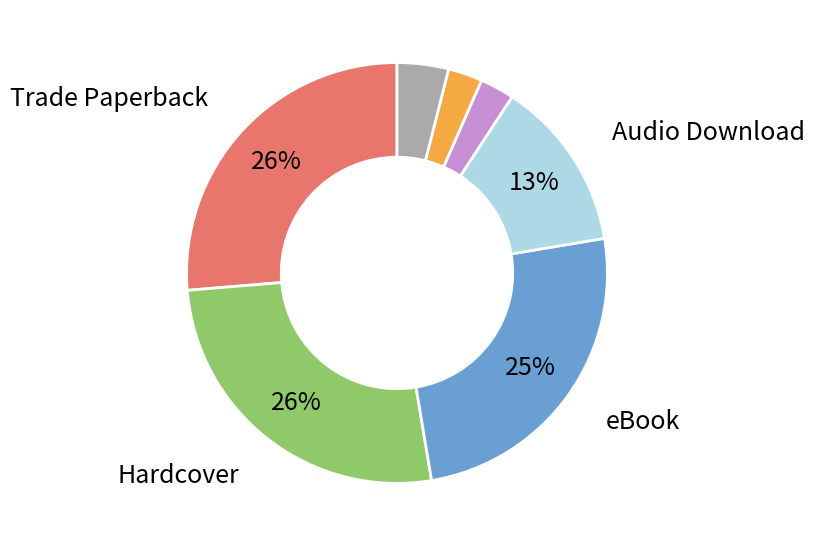

Is there a majority slice in this chart?

No